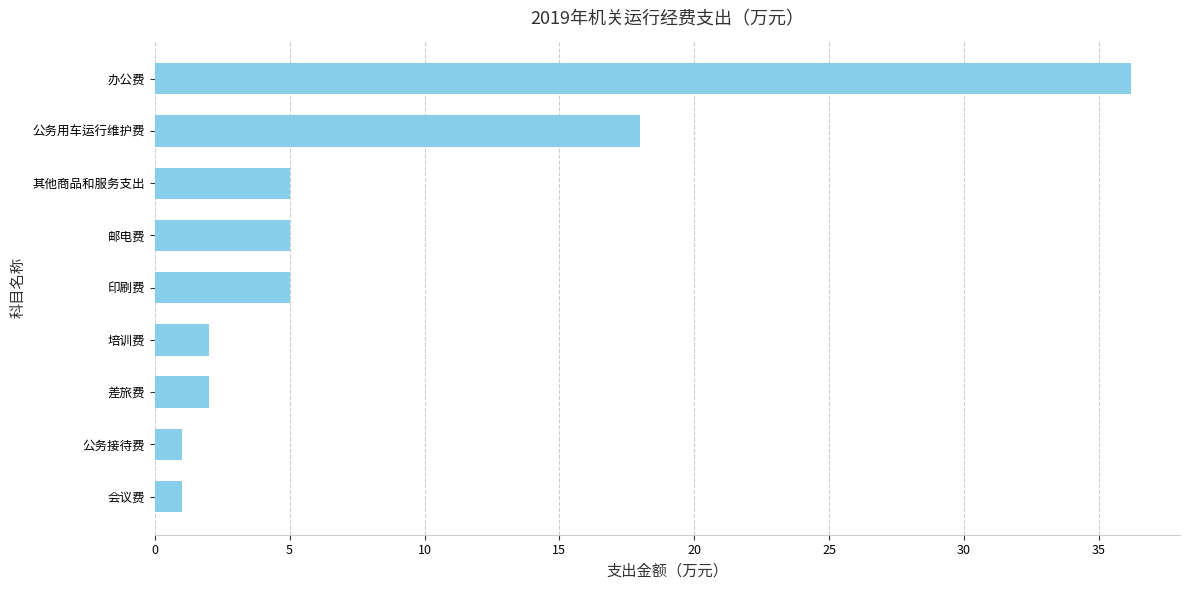

What is the greatest value displayed?

36.2